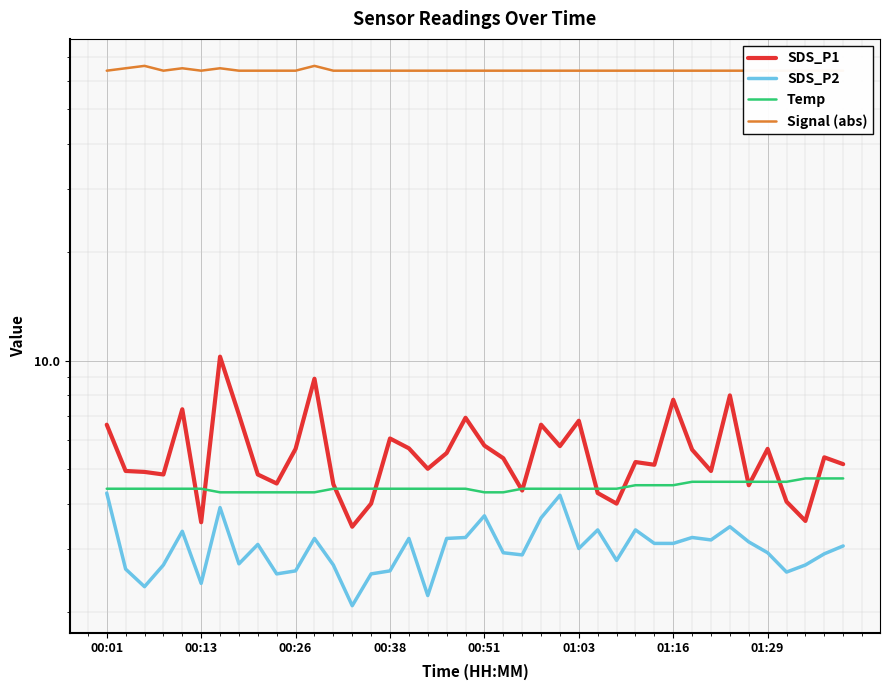

The value of Signal (abs) at 36 is 38.9. True or false?

False